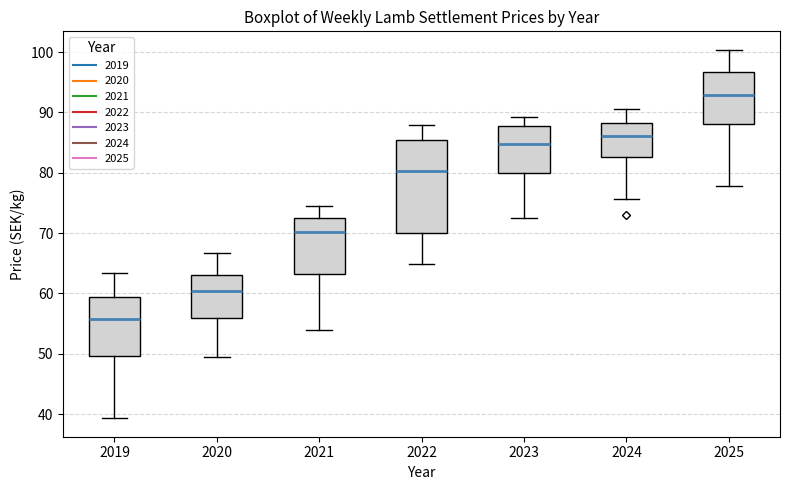

Reading left to right, read every box against the y-axis: the position of its median line, the range the box covers, and the ends of its whiskers. The values are not printed on the chart, so give them approximately, as read against the axis.

2019: median 56, box 50 to 59, whiskers 39 to 63
2020: median 60, box 56 to 63, whiskers 50 to 67
2021: median 70, box 63 to 73, whiskers 54 to 75
2022: median 80, box 70 to 85, whiskers 65 to 88
2023: median 85, box 80 to 88, whiskers 73 to 89
2024: median 86, box 83 to 88, whiskers 76 to 91
2025: median 93, box 88 to 97, whiskers 78 to 100